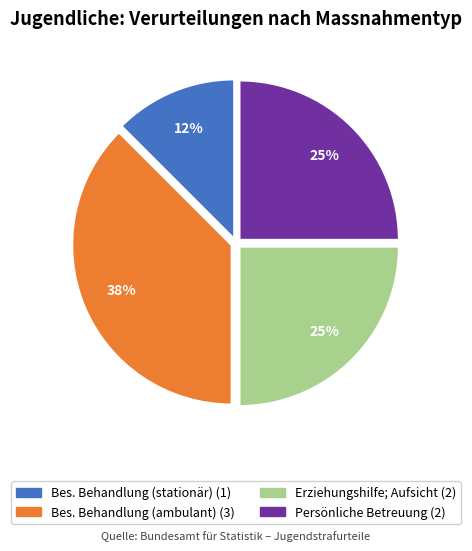

Is there a majority slice in this chart?

No